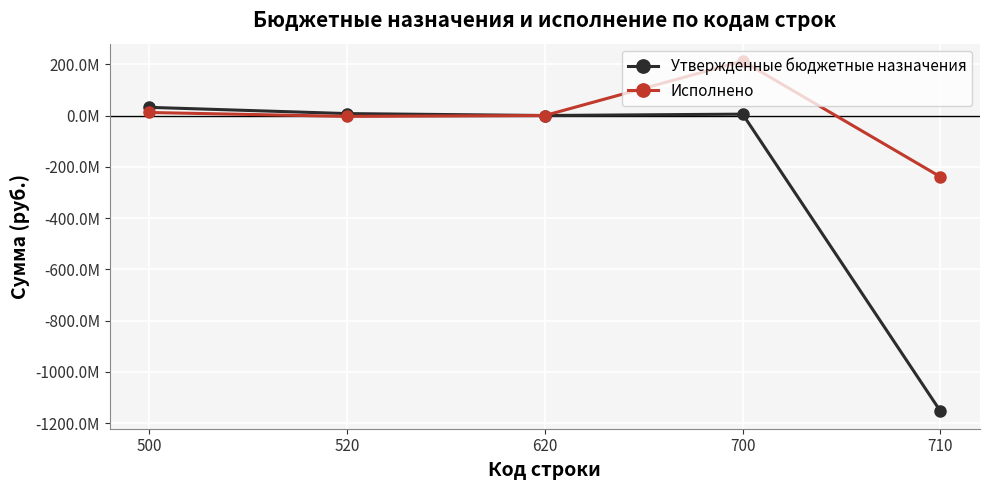

True or false: Утвержденные бюджетные назначения has more than 0 interior local peaks.

True